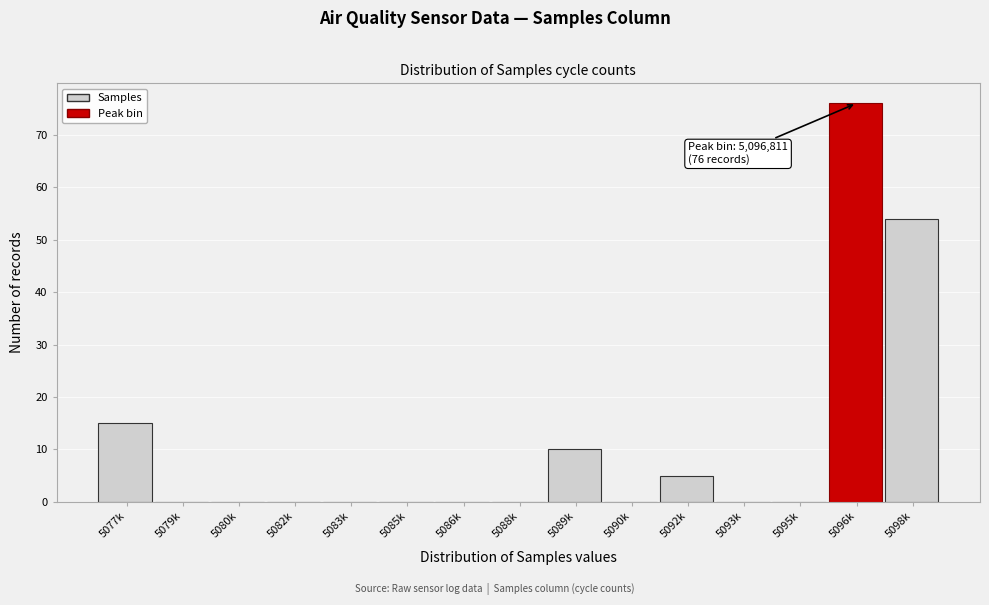

Reading right to left, list all the values displayed in this chart.

5098k=54	5096k=76	5095k=0	5093k=0	5092k=5	5090k=0	5089k=10	5088k=0	5086k=0	5085k=0	5083k=0	5082k=0	5080k=0	5079k=0	5077k=15